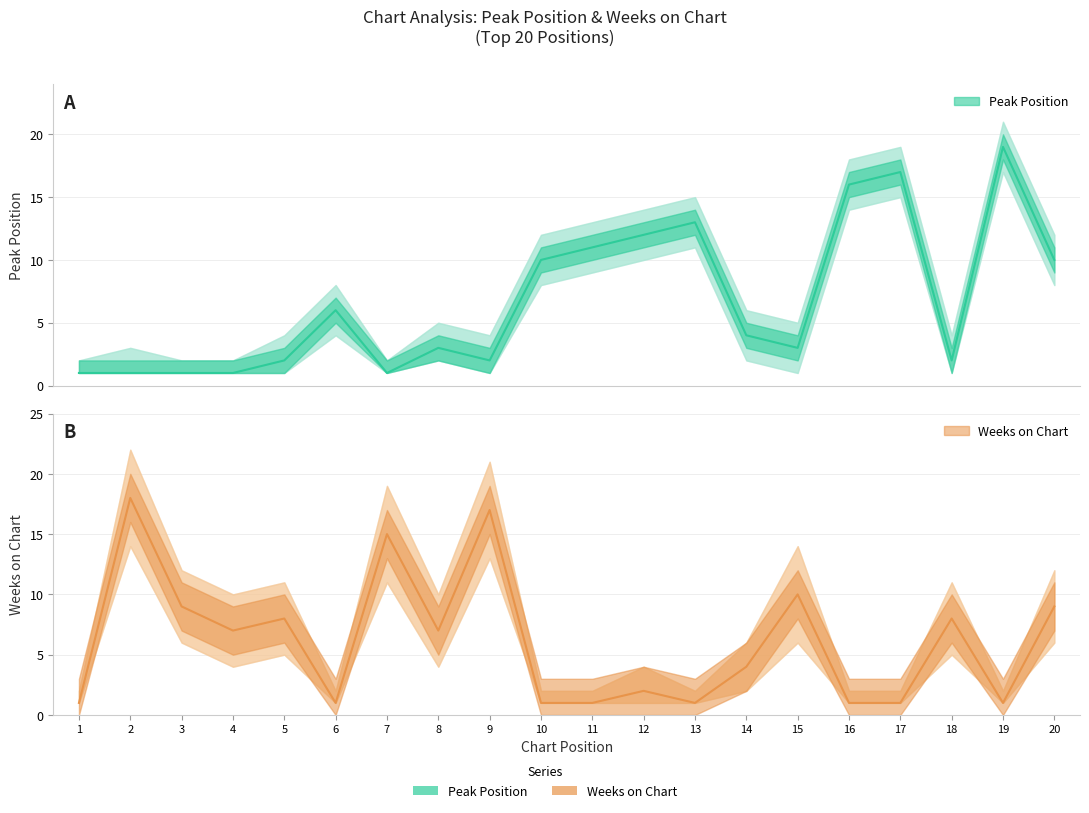

How many data points in Peak Position are above 4?

9